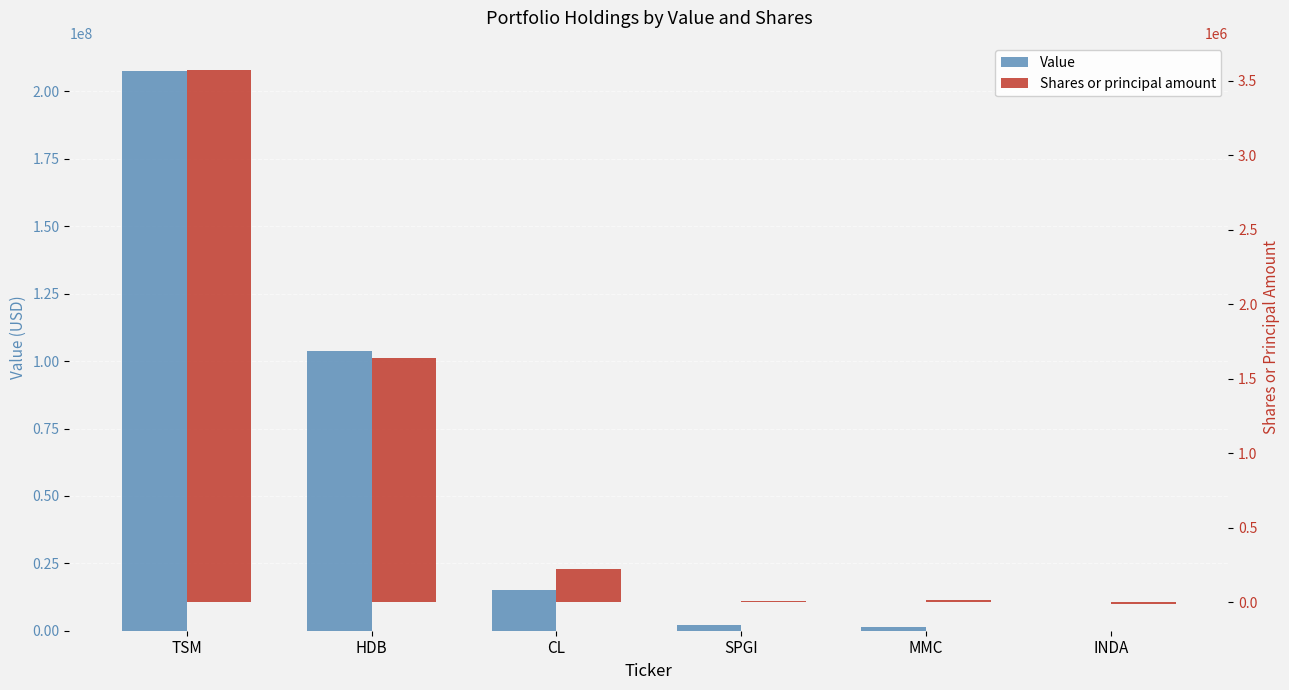

List the series in order of their overall mean, highest first.

Value, Shares or principal amount